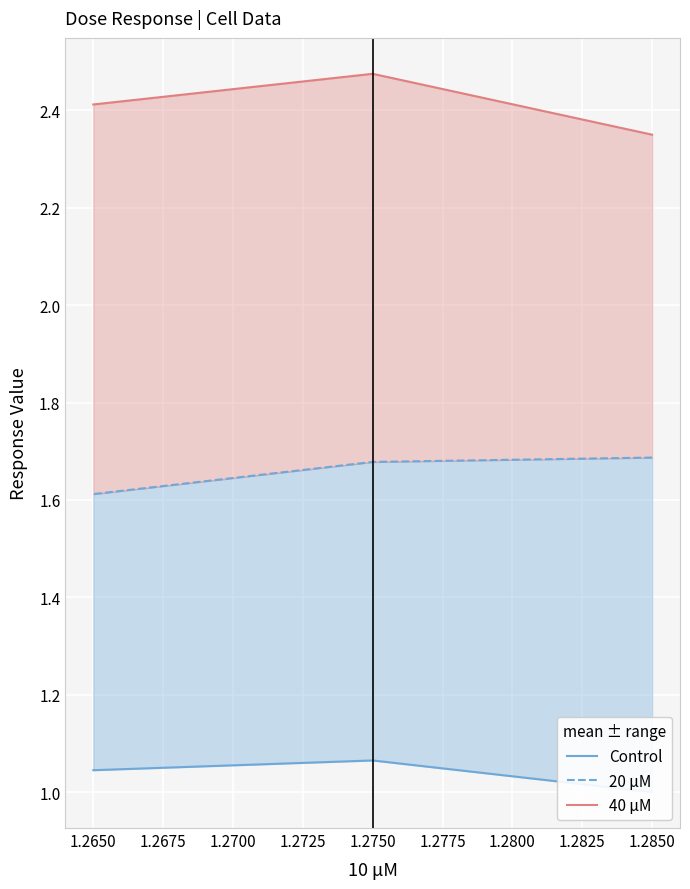

What is the average value of the Control series?

1.0